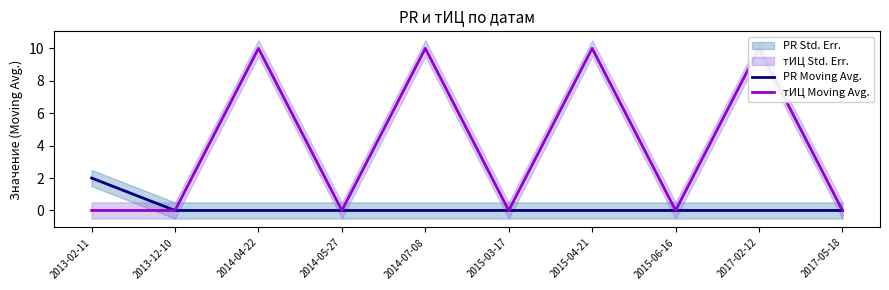

How many data points does each series have?

10